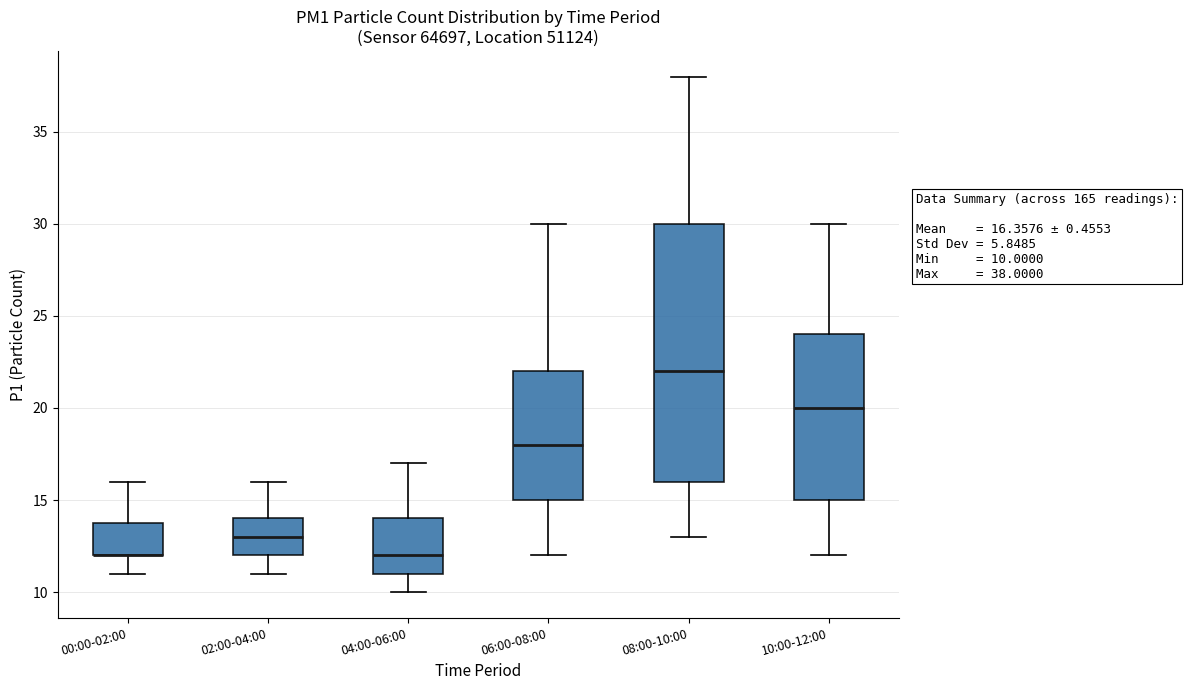

Which box is the tallest, from its lower edge to its upper edge?

08:00-10:00